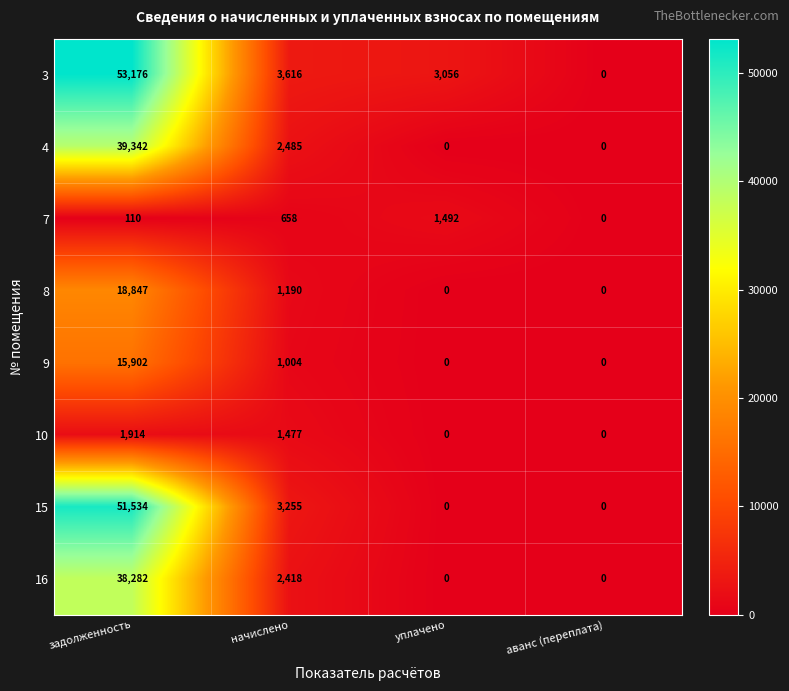

Which series changed the most between начислено and уплачено?

15